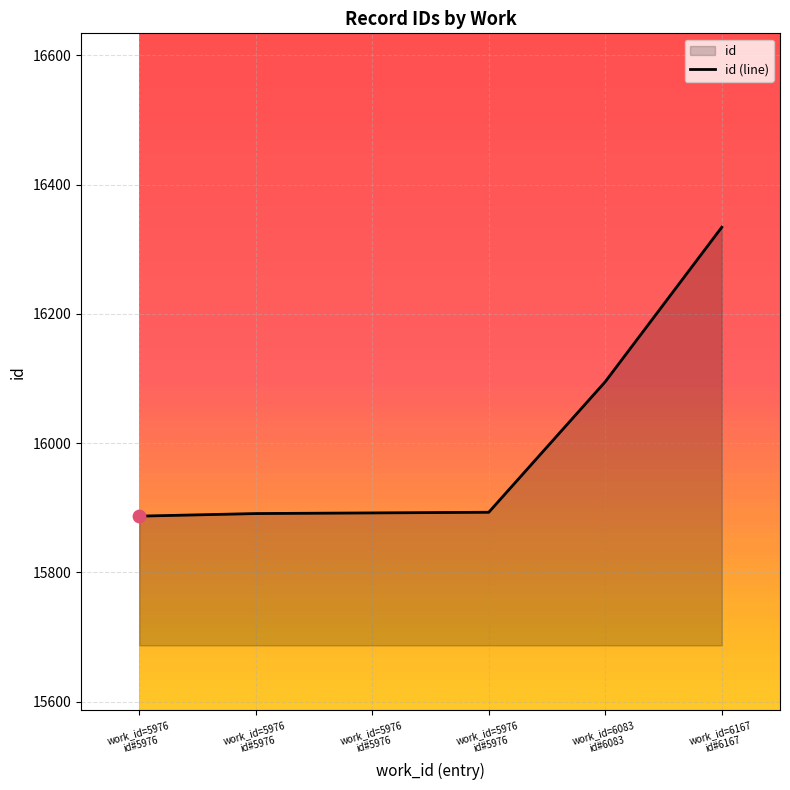

What is the ratio of the value at work_id=5976
id#5976 to the value at work_id=6167
id#6167?

1.0